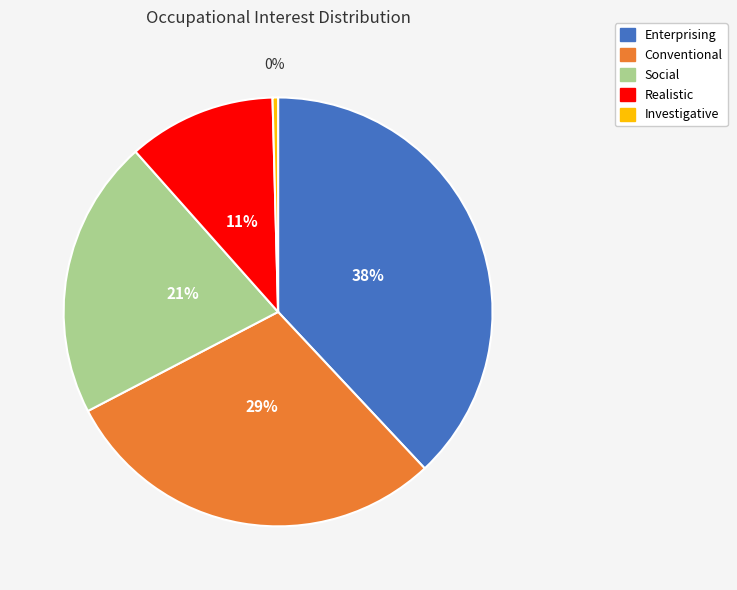

Is there any slice that represents more than half of the pie?

No